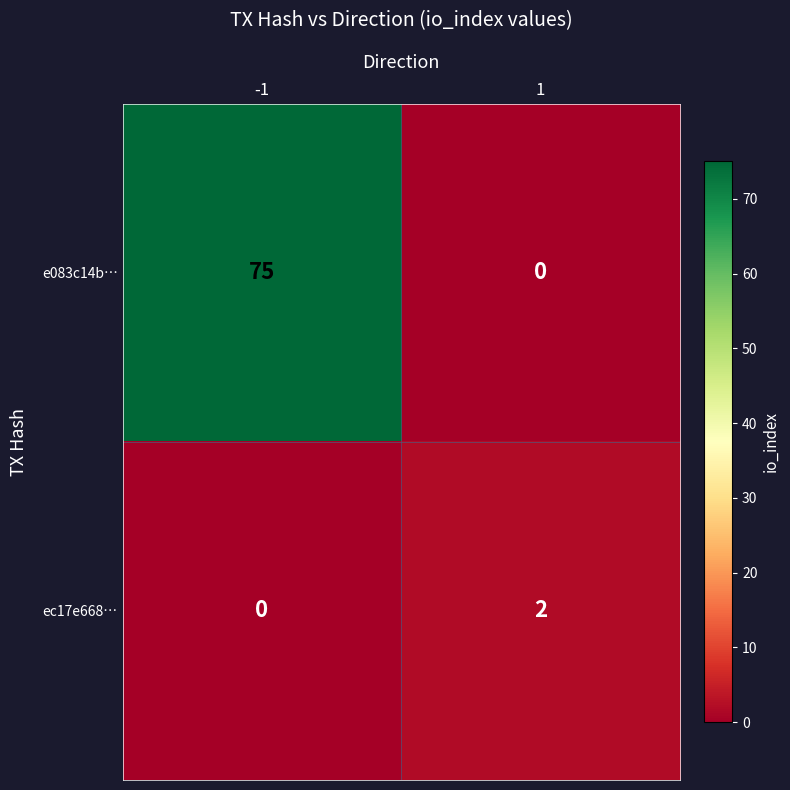

True or false: e083c14b… has a value of 75 at -1.

True